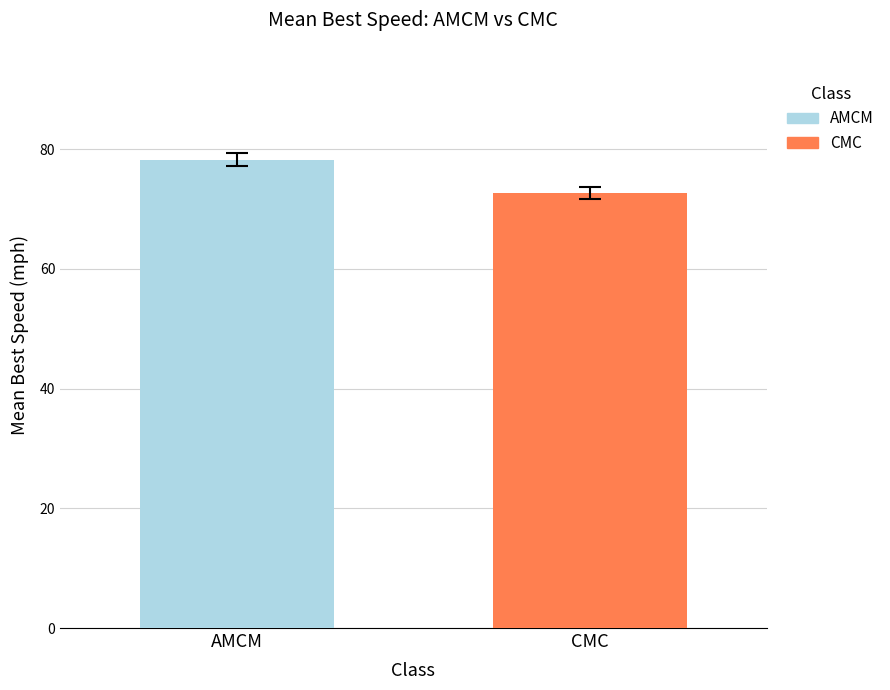

How many categories are shown in the chart?

1